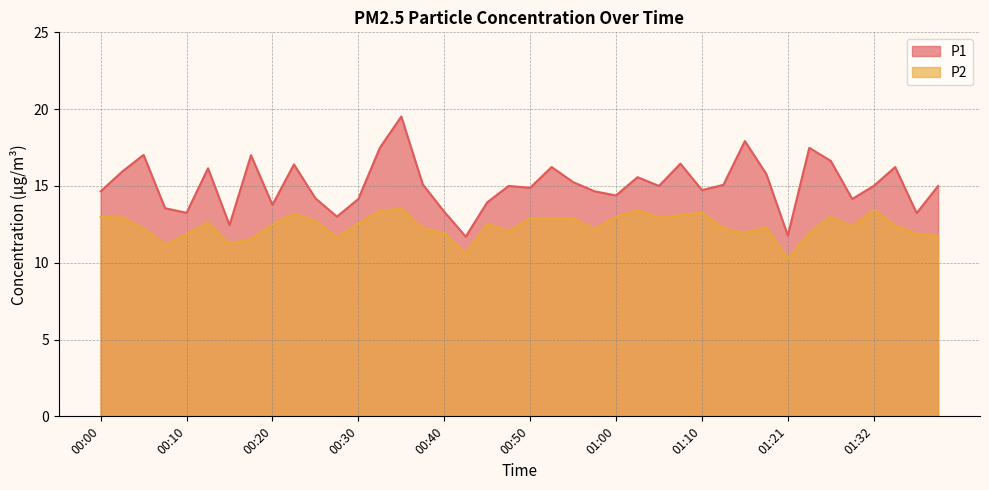

Reading left to right, what are all the values shown in this chart?

P1: 00:00=14.7	00:03=15.9	00:05=17.0	00:08=13.6	00:10=13.2	00:13=16.1	00:15=12.4	00:18=17.0	00:20=13.8	00:23=16.4	00:25=14.2	00:28=13.0	00:30=14.2	00:33=17.5	00:36=19.5	00:38=15.1	00:40=13.3	00:43=11.7	00:45=13.9	00:48=15.0	00:50=14.9	00:53=16.2	00:55=15.2	00:58=14.7	01:00=14.4	01:03=15.6	01:05=15.0	01:08=16.4	01:10=14.7	01:13=15.1	01:16=17.9	01:18=15.8	01:21=11.8	01:24=17.5	01:27=16.6	01:30=14.2	01:32=15.0	01:35=16.2	01:37=13.2	01:40=15.0
P2: 00:00=13.0	00:03=12.9	00:05=12.2	00:08=11.2	00:10=11.8	00:13=12.6	00:15=11.2	00:18=11.6	00:20=12.5	00:23=13.2	00:25=12.7	00:28=11.7	00:30=12.6	00:33=13.4	00:36=13.5	00:38=12.2	00:40=11.9	00:43=10.6	00:45=12.5	00:48=12.1	00:50=12.9	00:53=12.9	00:55=12.9	00:58=12.2	01:00=13.0	01:03=13.4	01:05=12.9	01:08=13.1	01:10=13.3	01:13=12.2	01:16=11.9	01:18=12.3	01:21=10.3	01:24=11.9	01:27=13.0	01:30=12.3	01:32=13.4	01:35=12.4	01:37=11.9	01:40=11.8